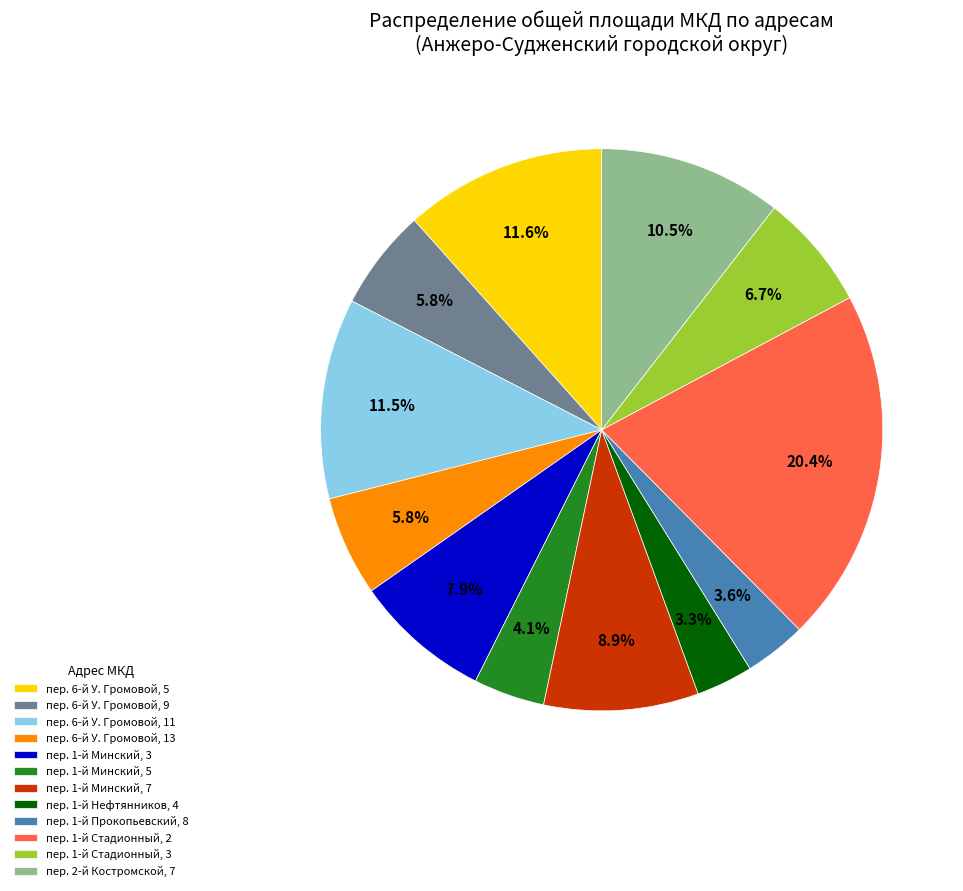

What is the largest slice in the pie chart?

пер. 1-й Стадионный, 2